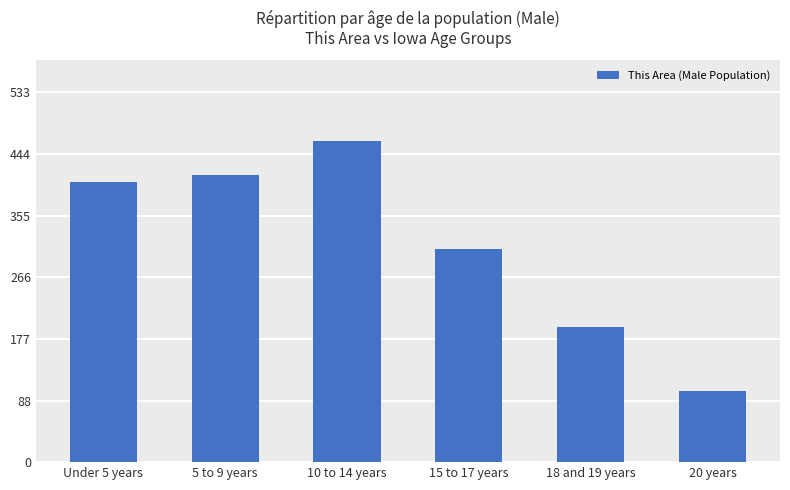

Reading left to right, what are all the values shown in this chart?

Under 5 years=405	5 to 9 years=415	10 to 14 years=464	15 to 17 years=307	18 and 19 years=195	20 years=103